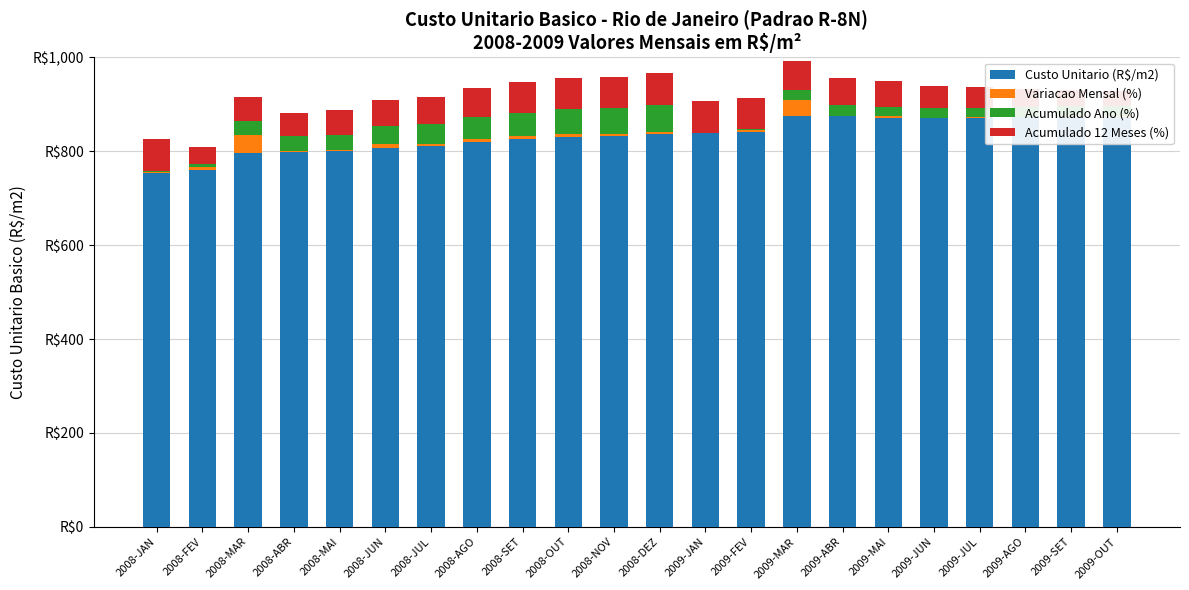

Between 2008-NOV and 2009-SET, which is larger?

2009-SET